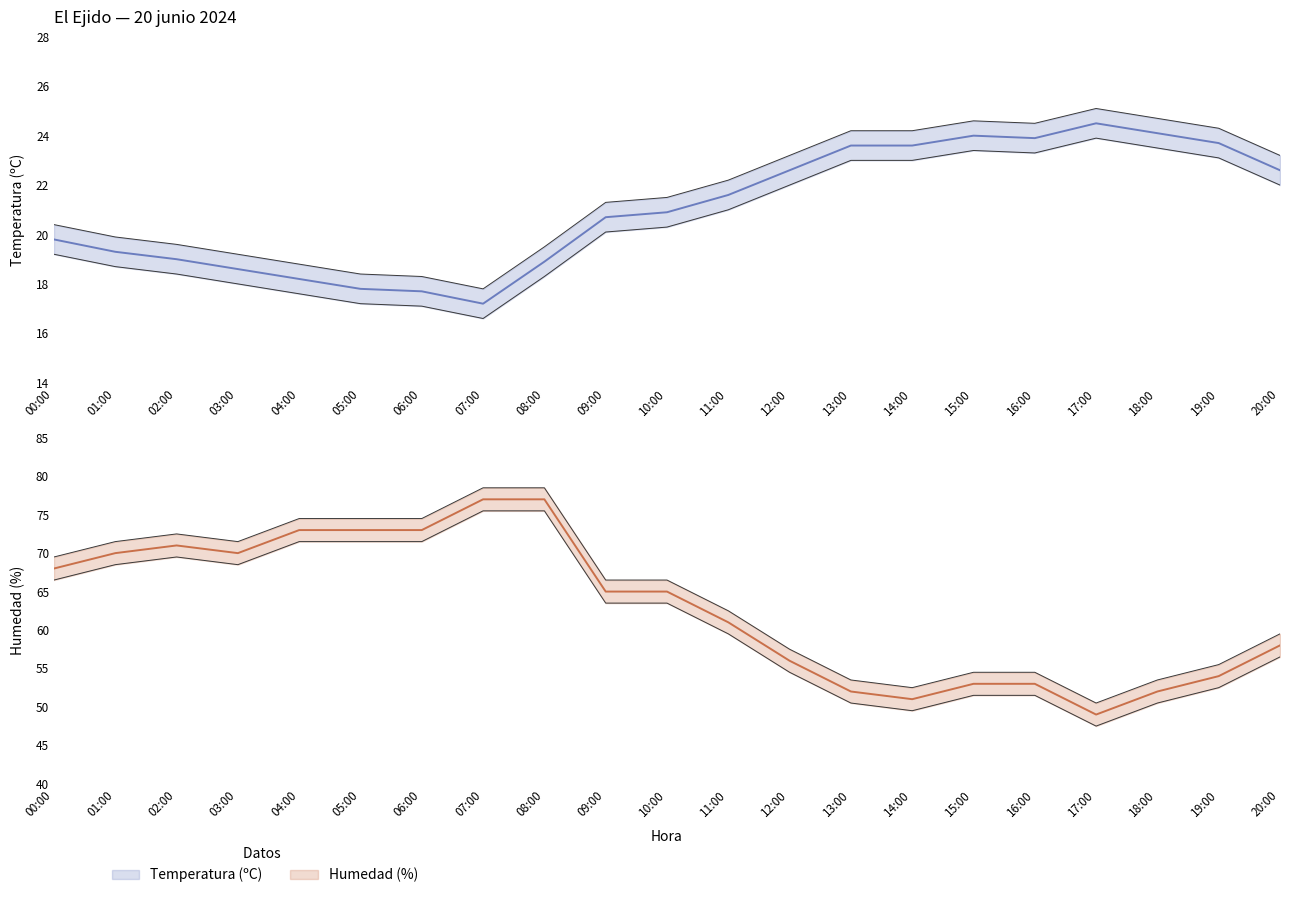

Which category has the lowest value in the Temperatura (ºC) series?

07:00